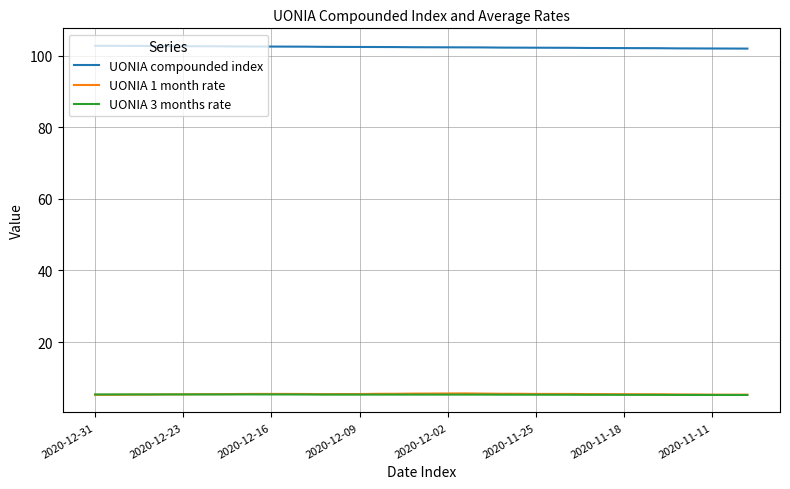

Which series has the largest total across all categories?

UONIA compounded index